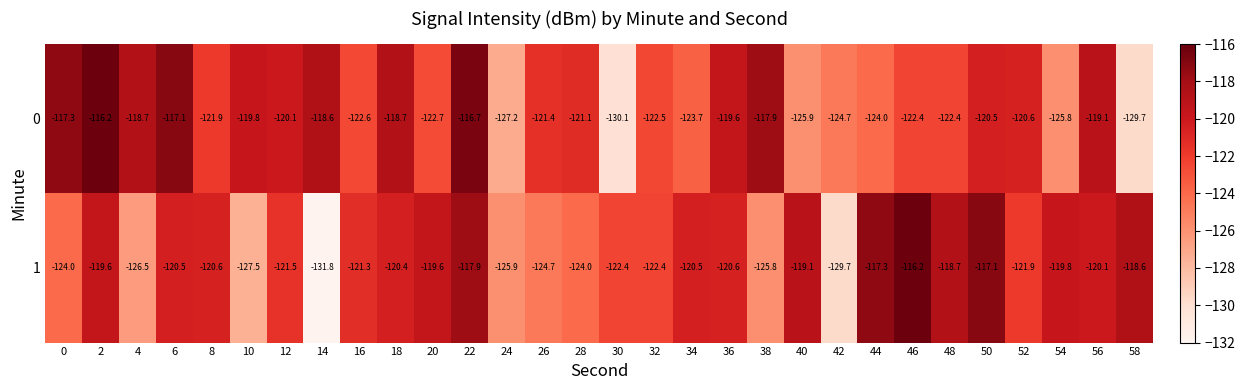

What is the total value across all series at 26?

-246.1